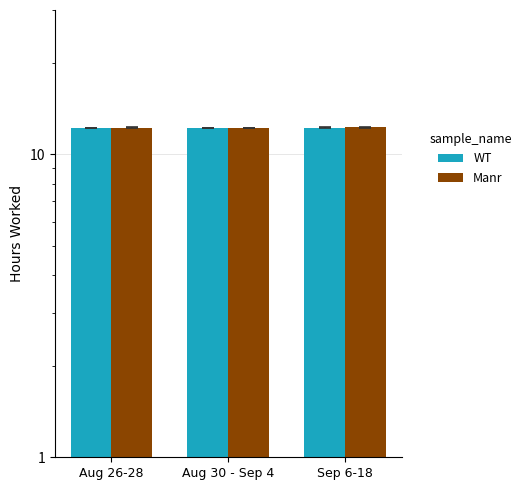

What position from the right is Sep 6-18?

1